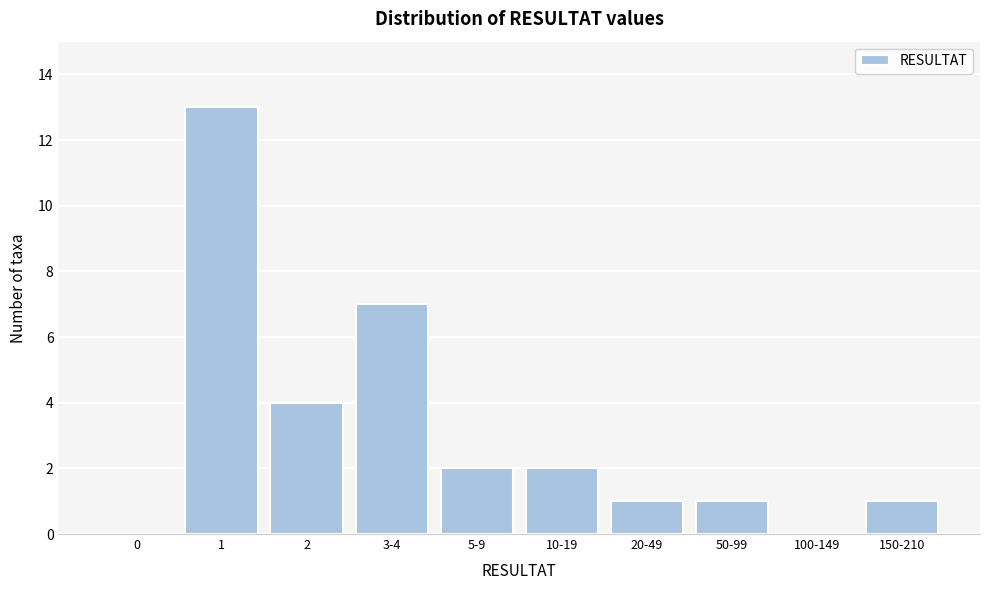

Reading left to right, transcribe all the data shown in this chart.

0=0	1=13	2=4	3-4=7	5-9=2	10-19=2	20-49=1	50-99=1	100-149=0	150-210=1